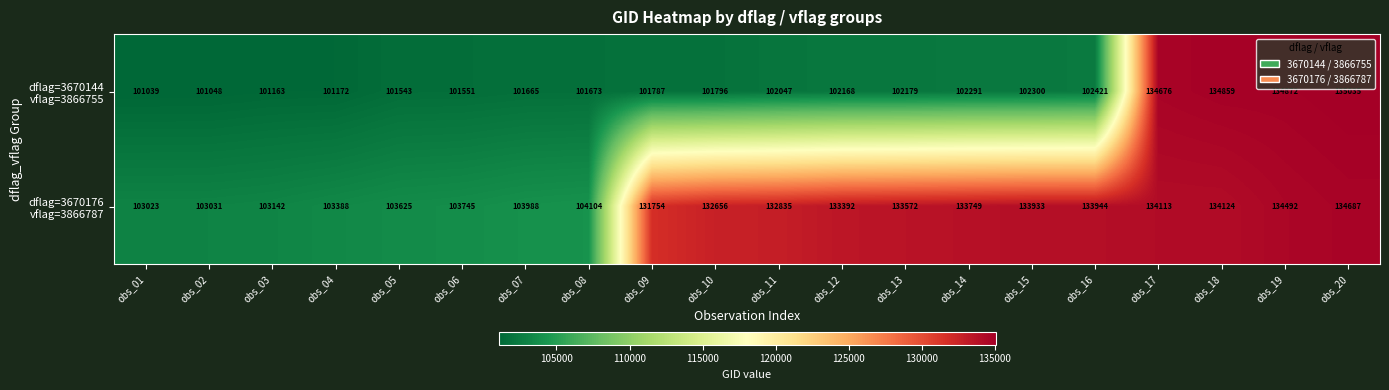

At which category is the sum across all series the highest?

obs_20